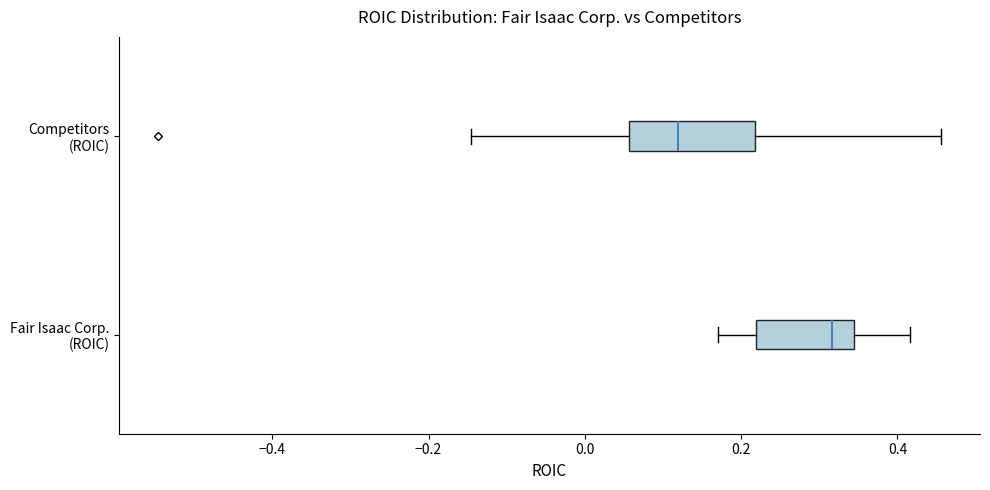

Which box is the widest, from its left edge to its right edge?

Competitors (ROIC)